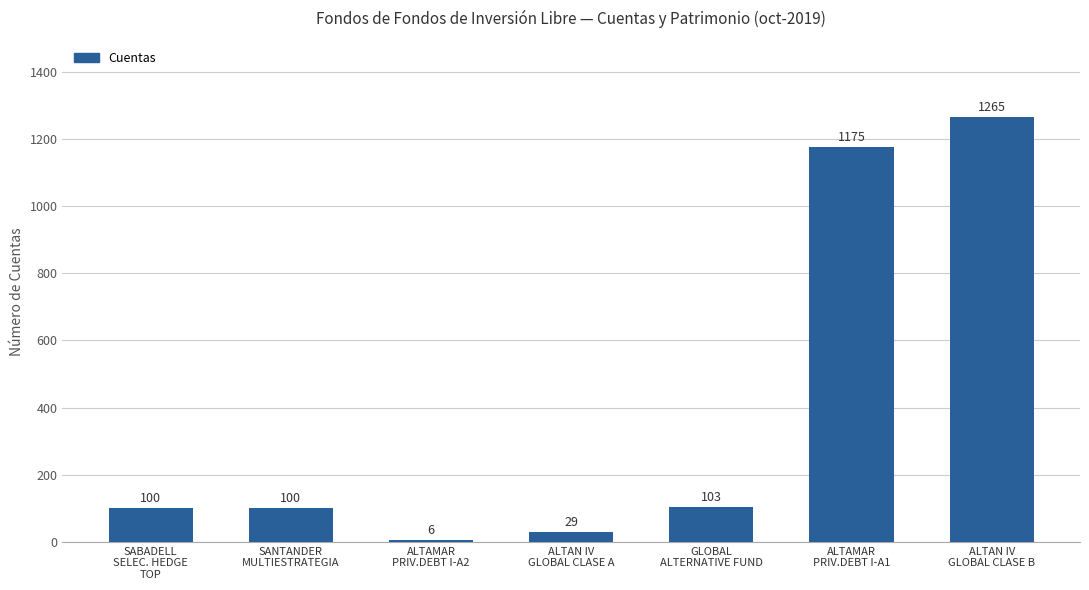

Which has a higher value, ALTAN IV
GLOBAL CLASE B or SANTANDER
MULTIESTRATEGIA?

ALTAN IV
GLOBAL CLASE B